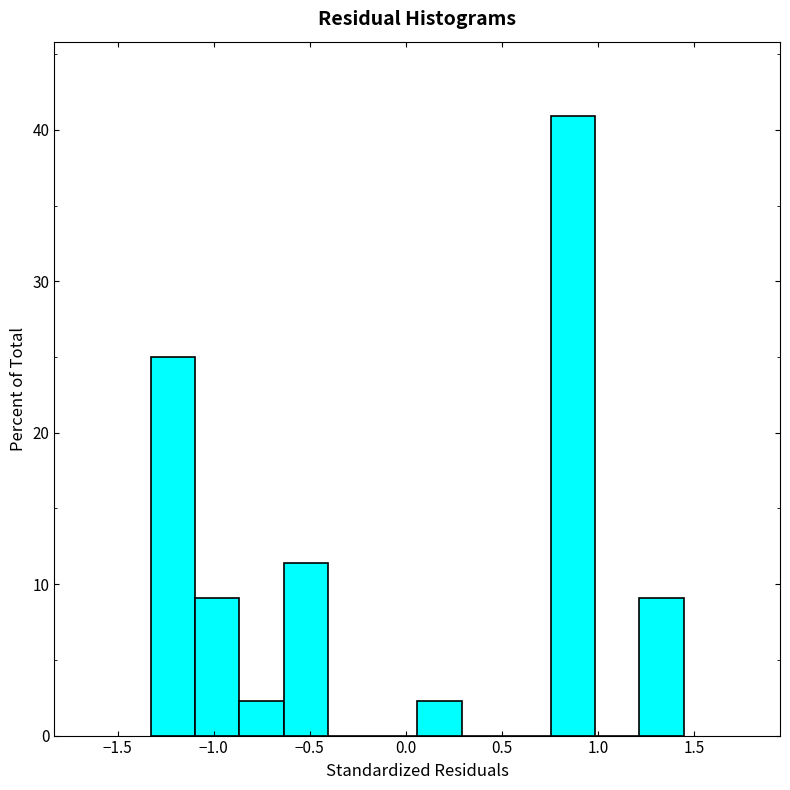

How tall is the bar that spans -1.10 to -0.85 on the x-axis? Neither the bar edges nor the heights are printed on the chart, so give them approximately, as read against the axes.

9